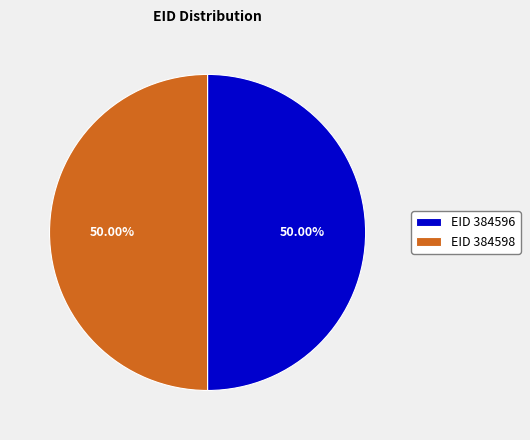

Is the sum of EID 384598 and EID 384596 greater than half?

Yes